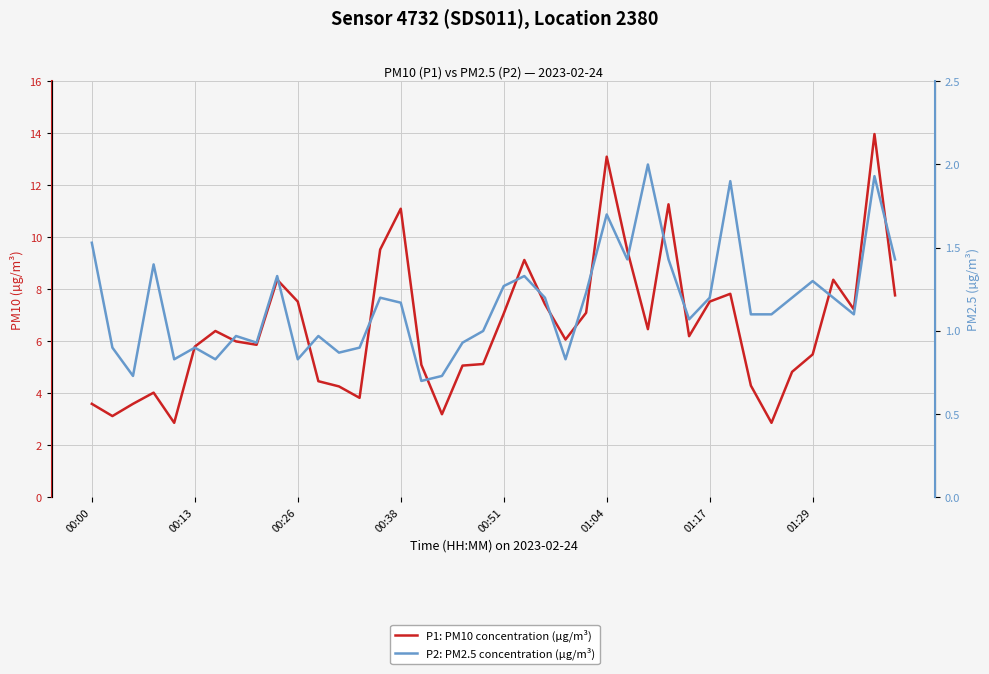

In P1: PM10 concentration (µg/m³), how many points are lower than both neighbors (excluding endpoints)?

10